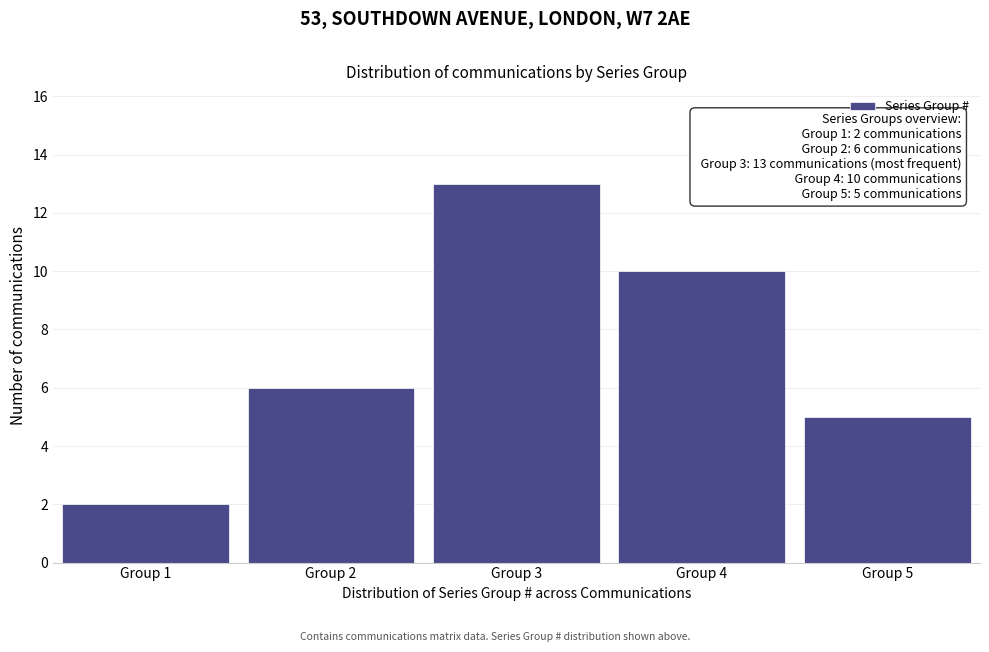

Reading left to right, what are all the values shown in this chart?

Group 1=2	Group 2=6	Group 3=13	Group 4=10	Group 5=5